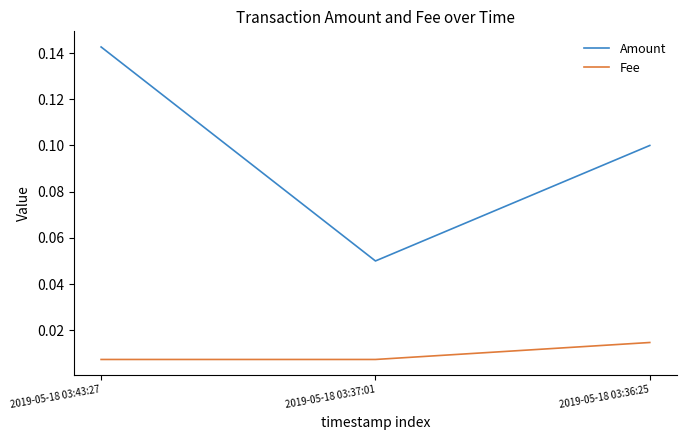

What position from the left is 2019-05-18 03:43:27?

1